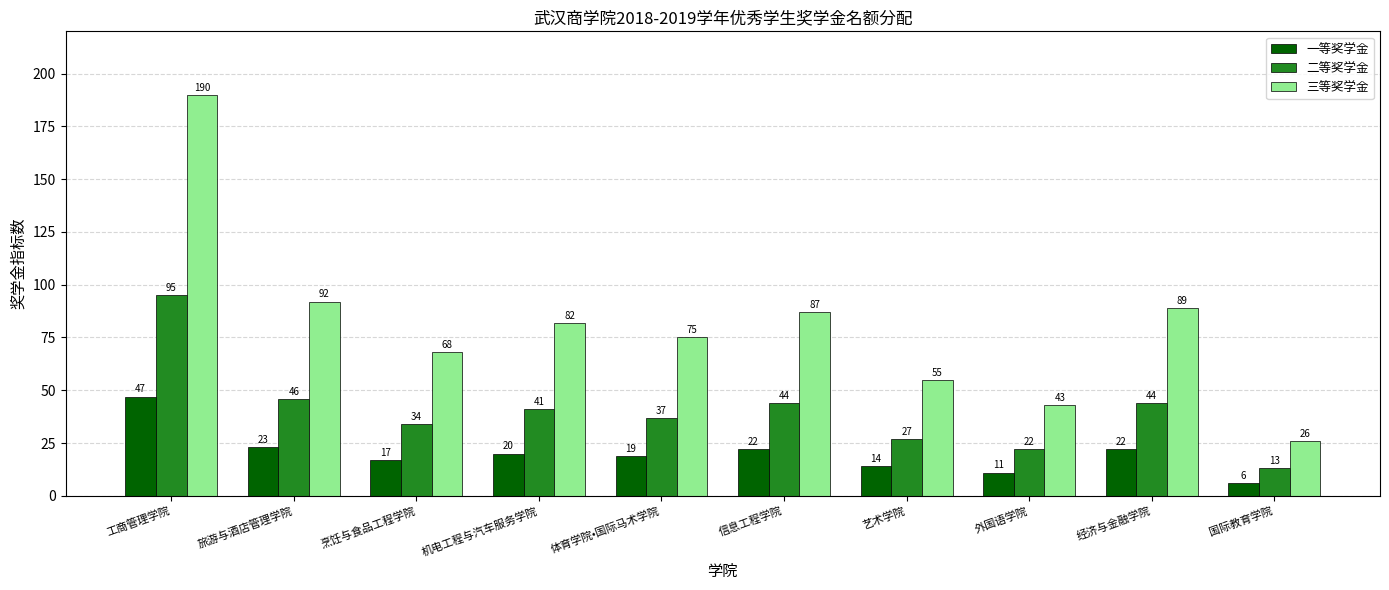

Reading left to right, list all the values displayed in this chart.

一等奖学金: 47	23	17	20	19	22	14	11	22	6
二等奖学金: 95	46	34	41	37	44	27	22	44	13
三等奖学金: 190	92	68	82	75	87	55	43	89	26